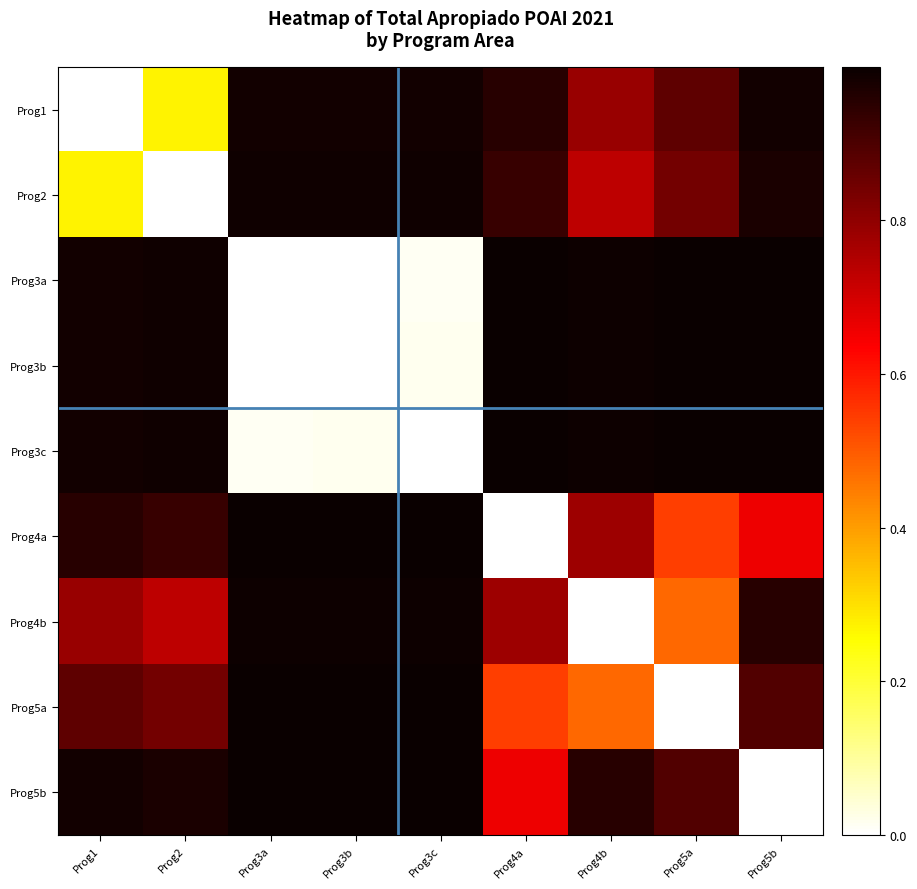

Count the number of categories in the chart.

9